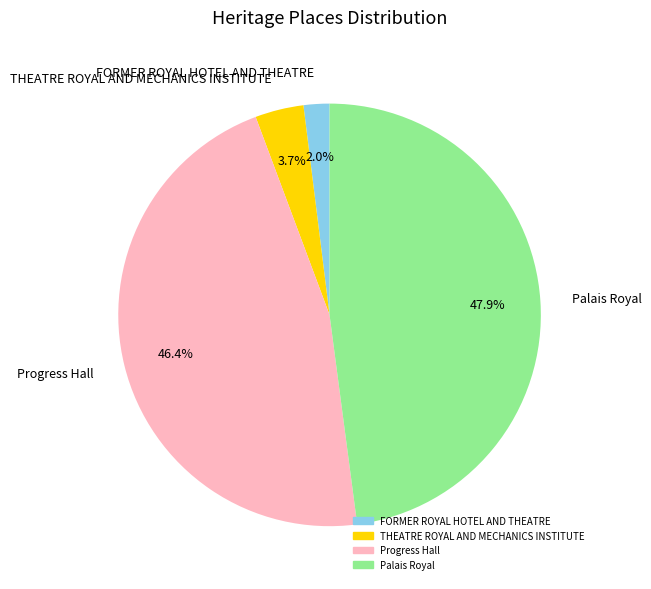

The Progress Hall slice represents 37% of the pie. True or false?

False